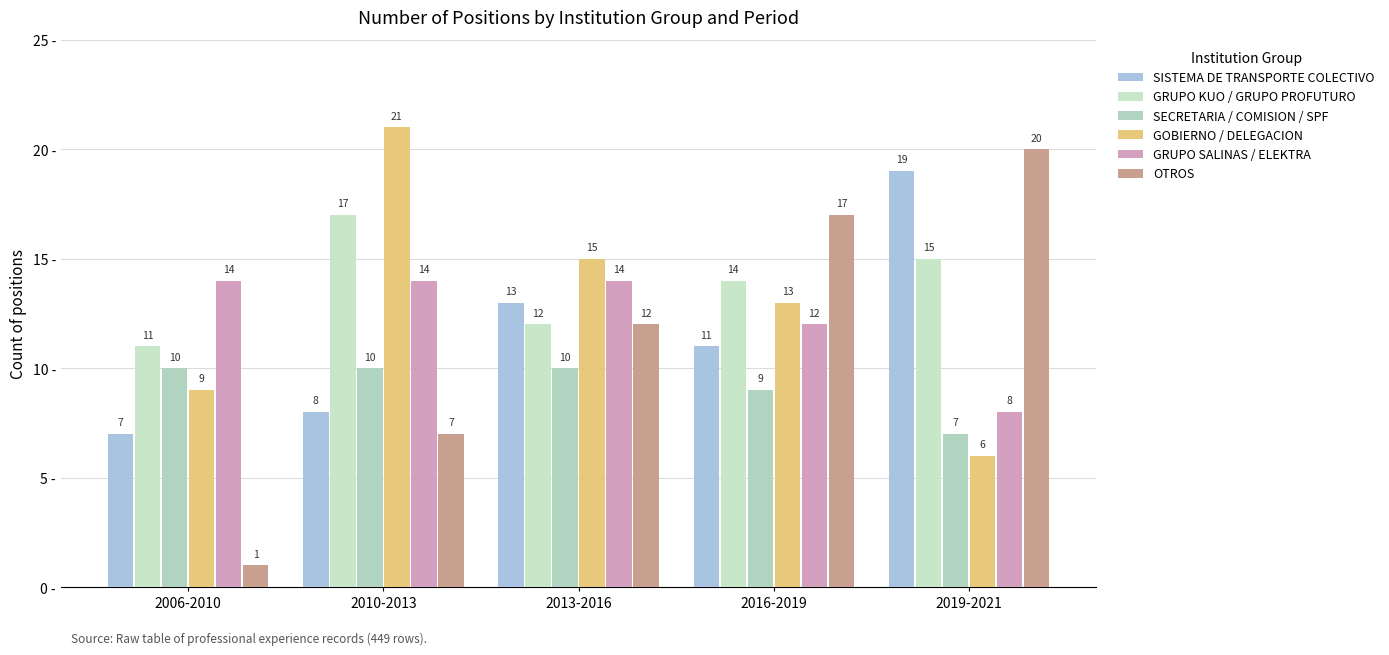

The value of GRUPO SALINAS / ELEKTRA at 2006-2010 is 22. True or false?

False